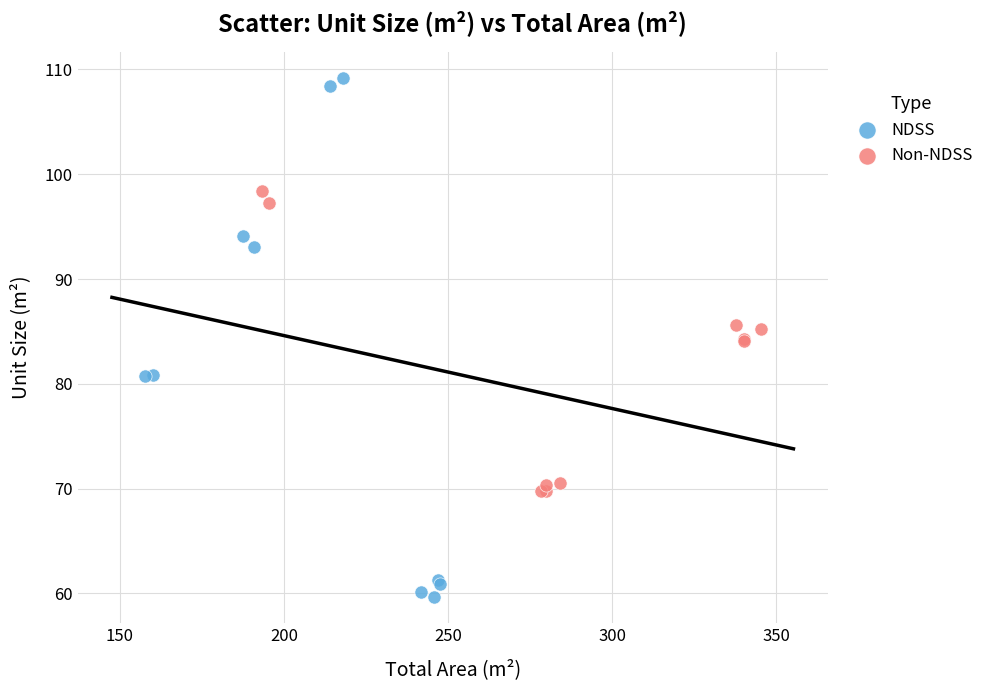

What are all the series names shown in the legend?

NDSS, Non-NDSS